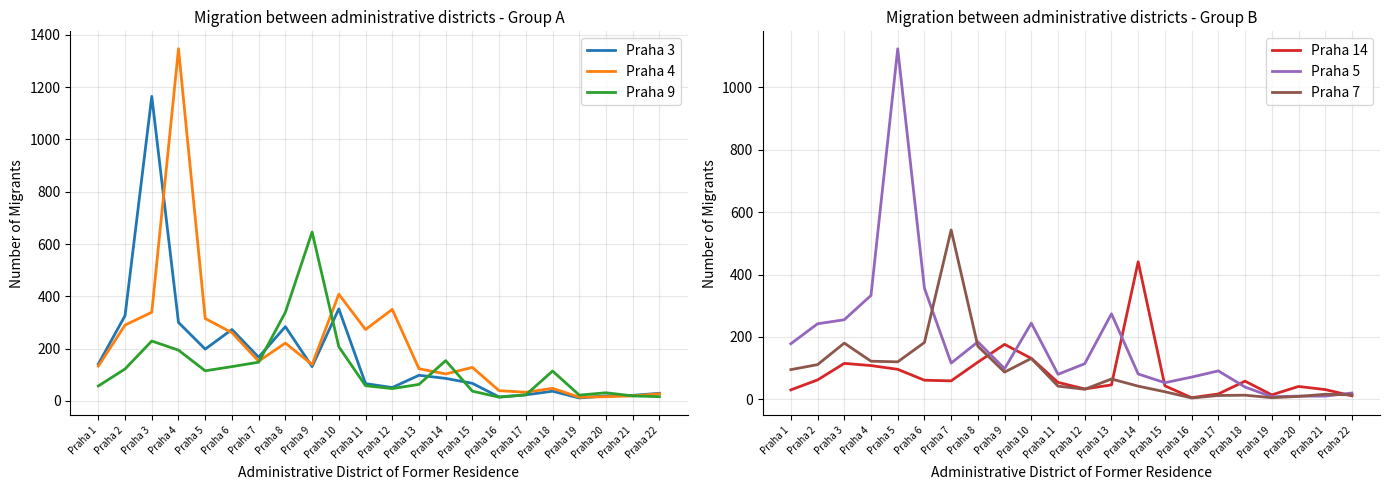

True or false: Praha 5 and Praha 7 cross at least once.

True